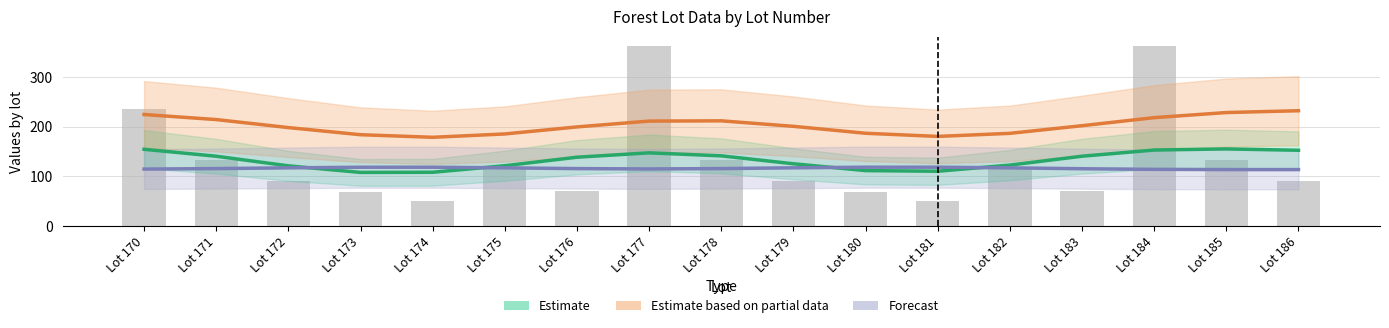

Read the Forecast (etendue) value at Lot 173.

118.1